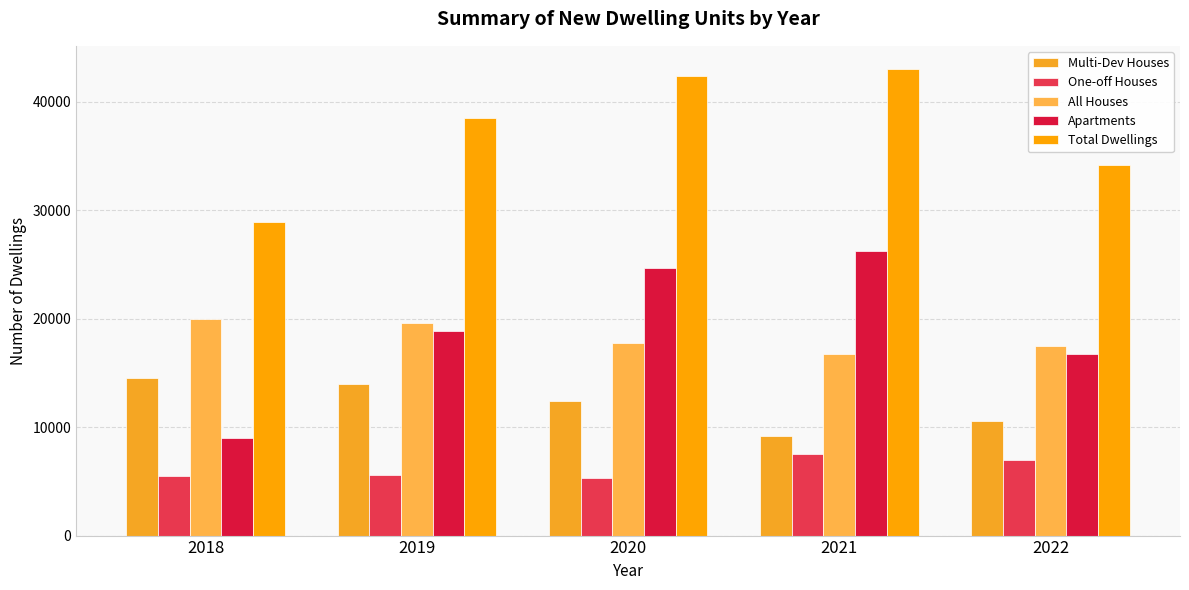

Reading left to right, what are all the values shown in this chart?

Multi-Dev Houses: 14483	13941	12417	9220	10530
One-off Houses: 5481	5622	5292	7499	6924
All Houses: 19964	19563	17709	16719	17454
Apartments: 8975	18898	24662	26272	16723
Total Dwellings: 28939	38461	42371	42991	34177